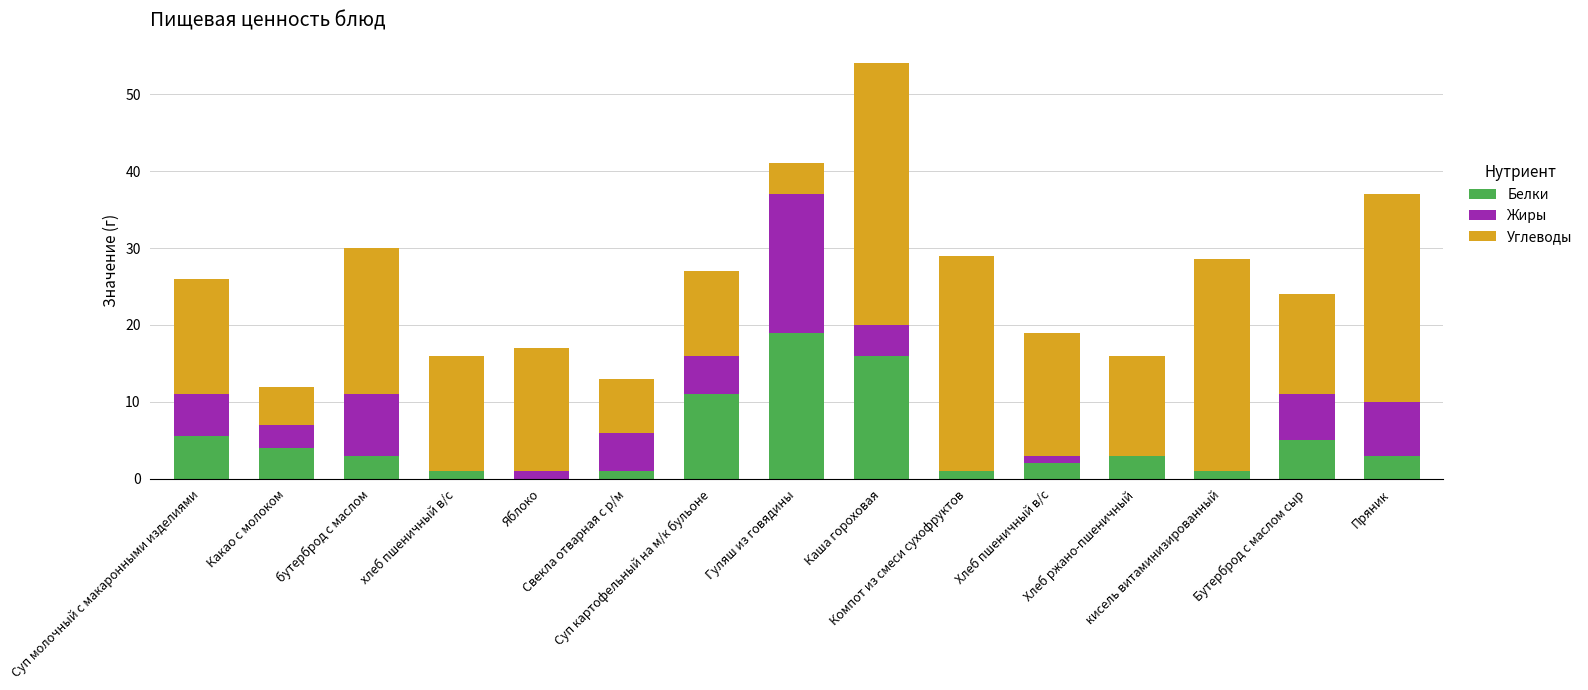

Are the bars horizontal?

No